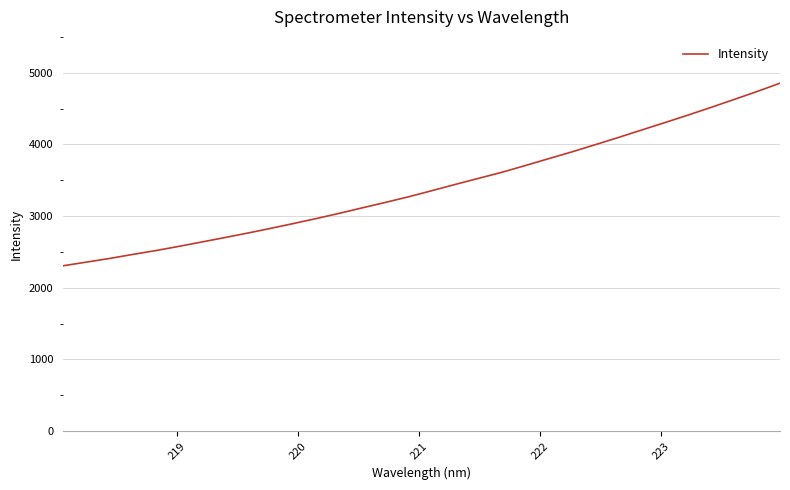

What is the smallest value displayed?

2306.4